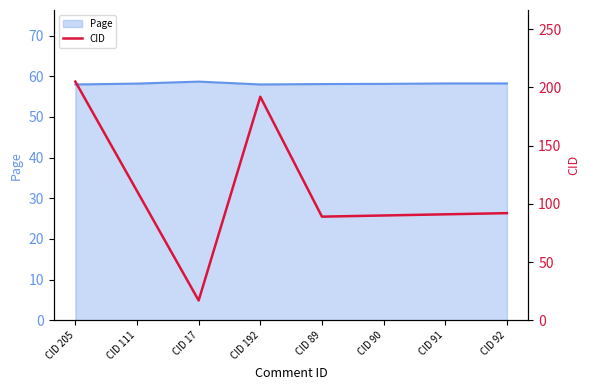

What is the average value?

111